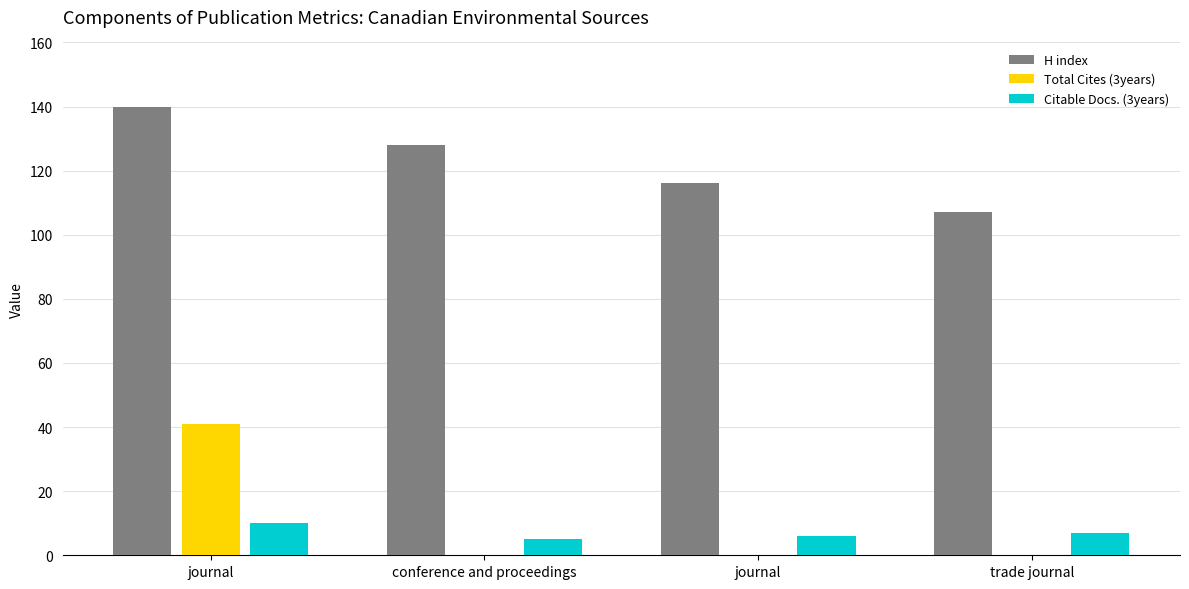

What is the difference between the H index values at journal and journal?

24